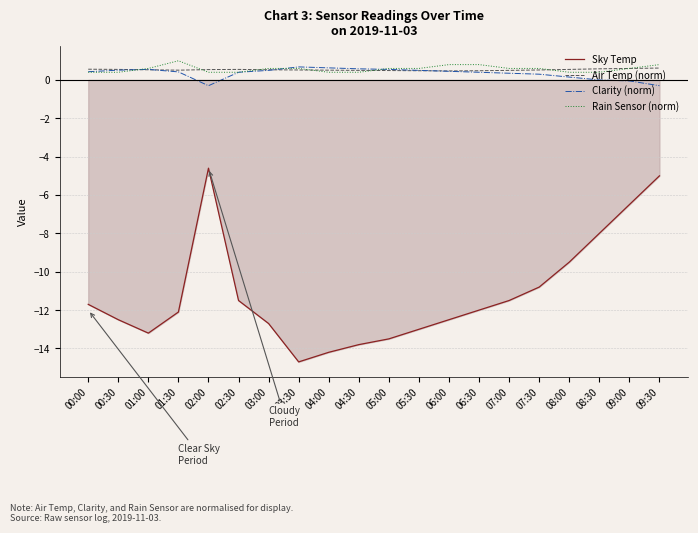

Read the Sky Temp value at 04:30.

-13.8